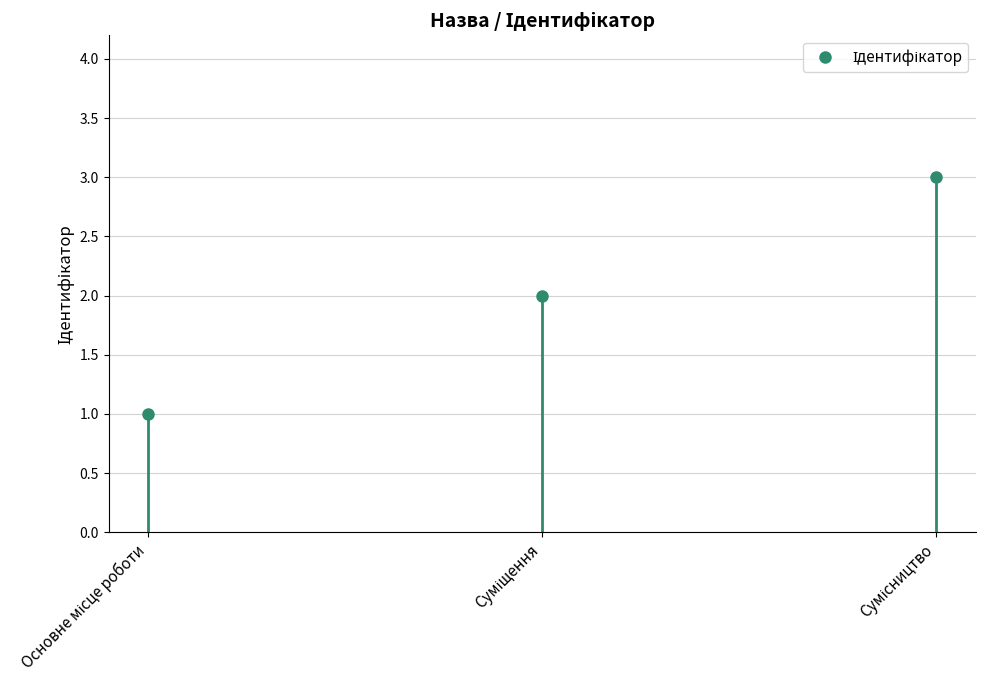

What is the sum of all values?

6